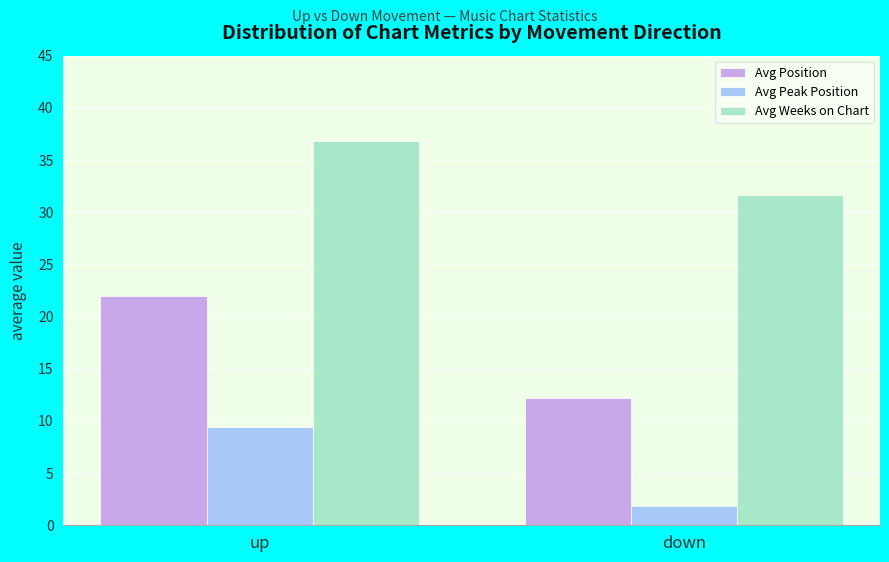

What is the average value of the Avg Position series?

17.1